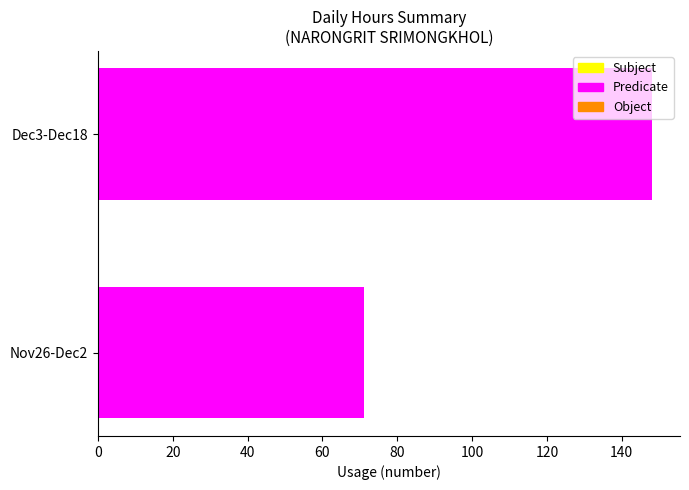

At which label is the value closest to 109?

Nov26-Dec2